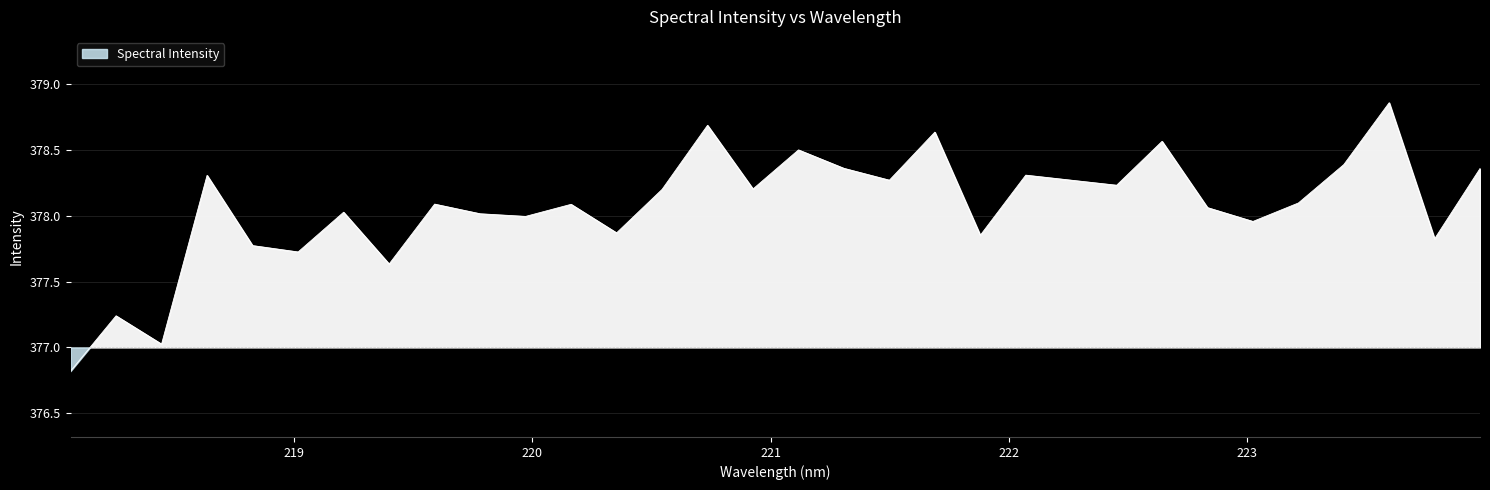

What is the label of the 17th point from the left?

221.1174